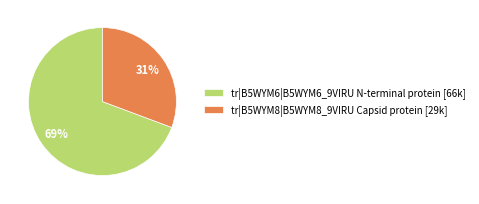

To the nearest percent, what portion does tr|B5WYM8|B5WYM8_9VIRU Capsid protein represent?

31%